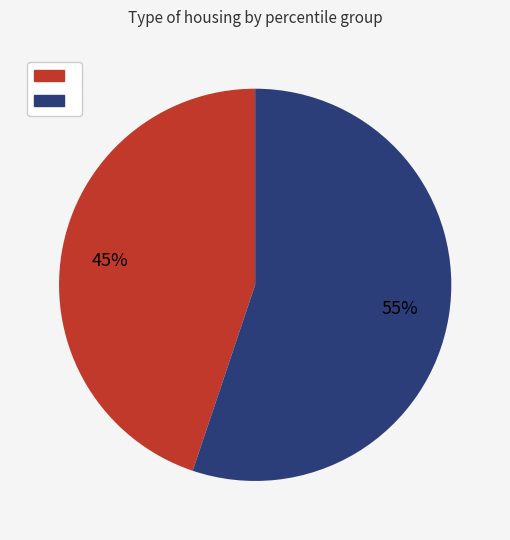

Is there a majority slice in this chart?

Yes